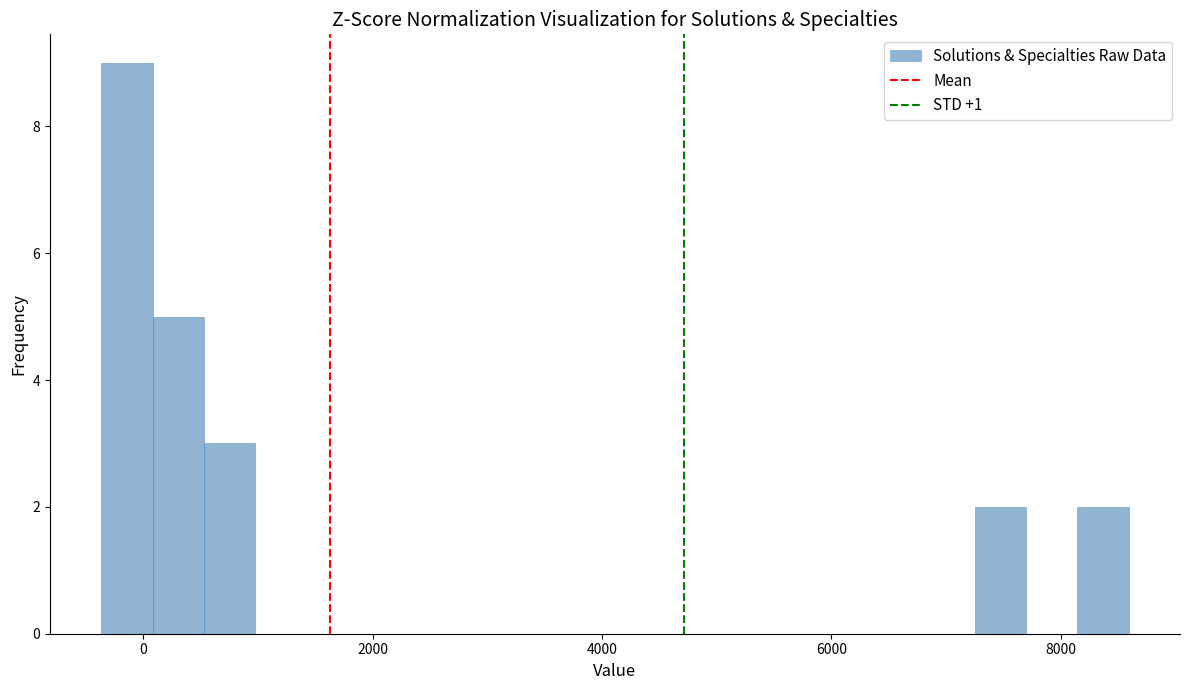

Around what value on the x-axis is the tallest bar? Give the approximate position of its centre, as read against the axis.

-200